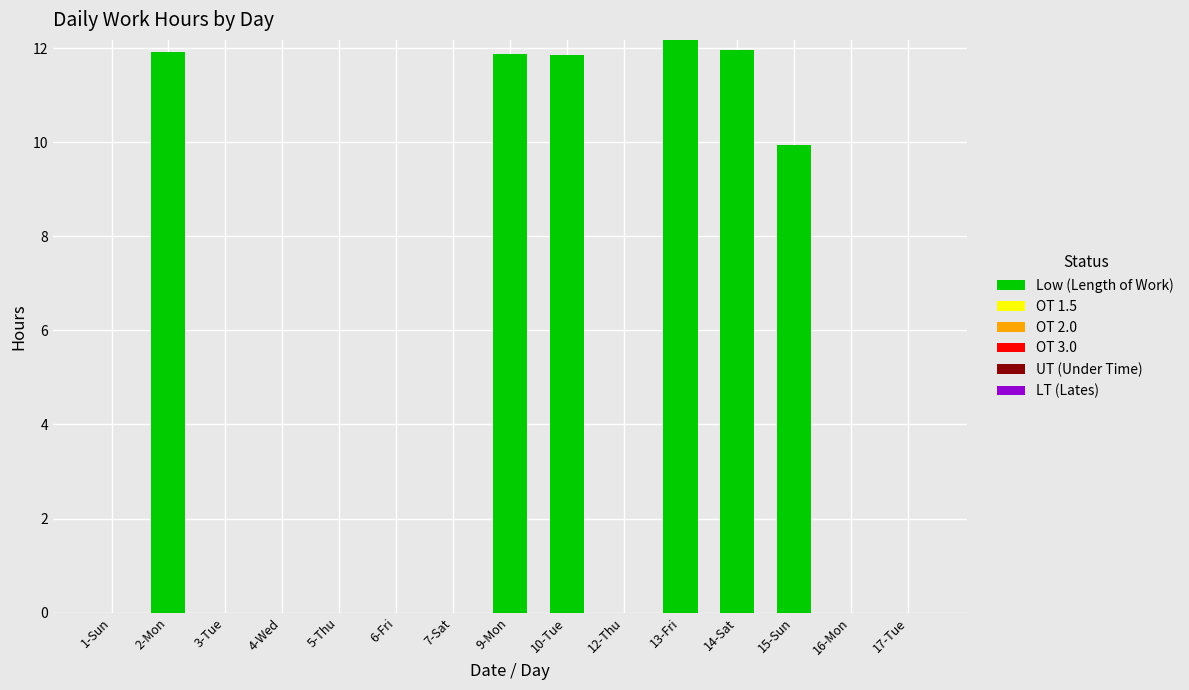

What is the greatest value displayed?

12.2